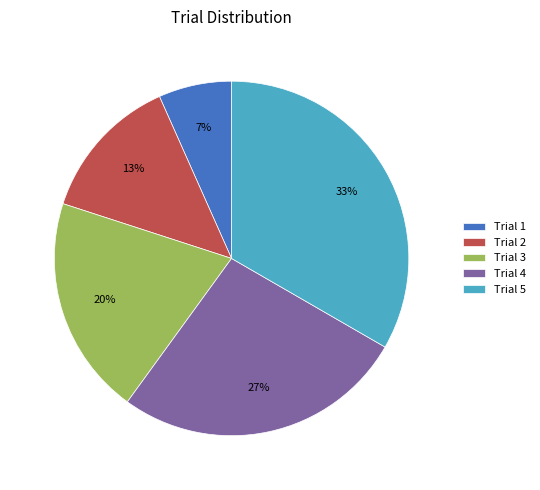

Is there any slice that represents more than half of the pie?

No